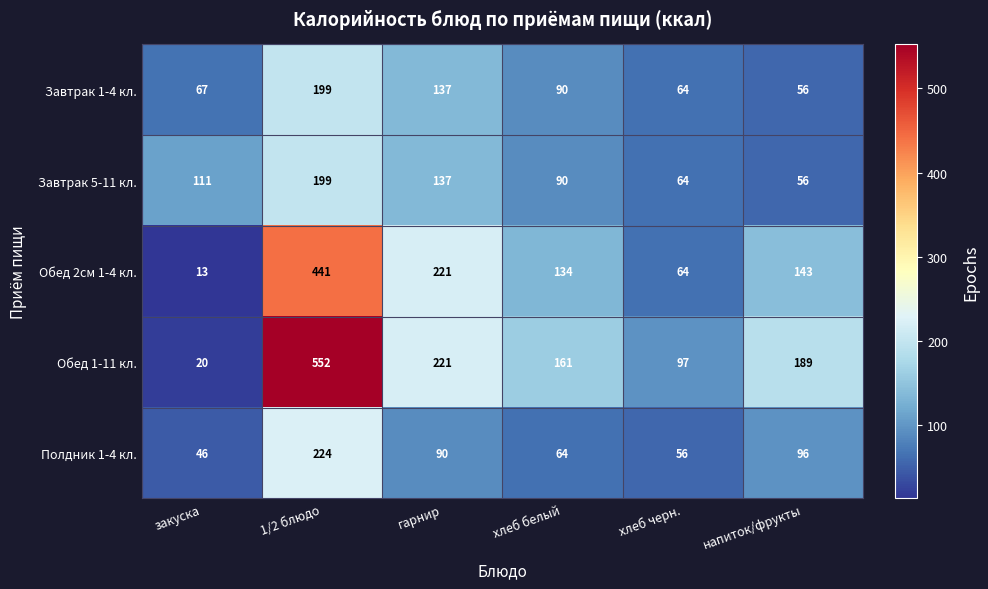

What is the minimum value shown in the chart?

13